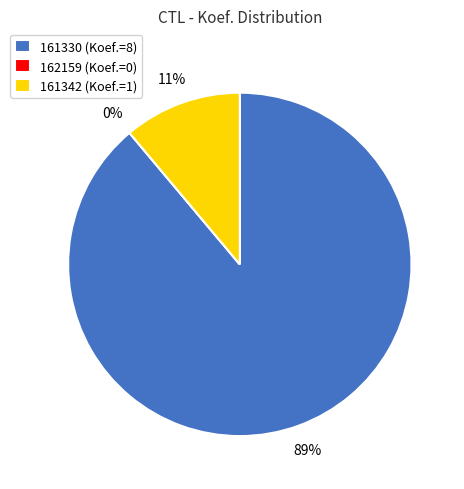

What is the majority slice?

161330